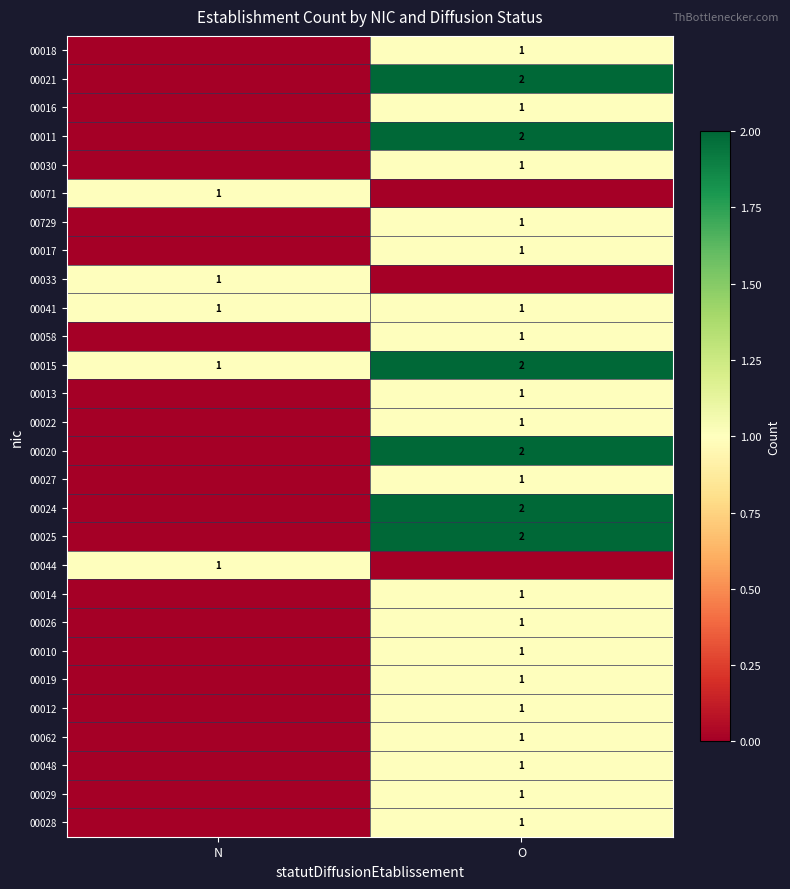

Is it true that 00026 equals 0 at O?

False